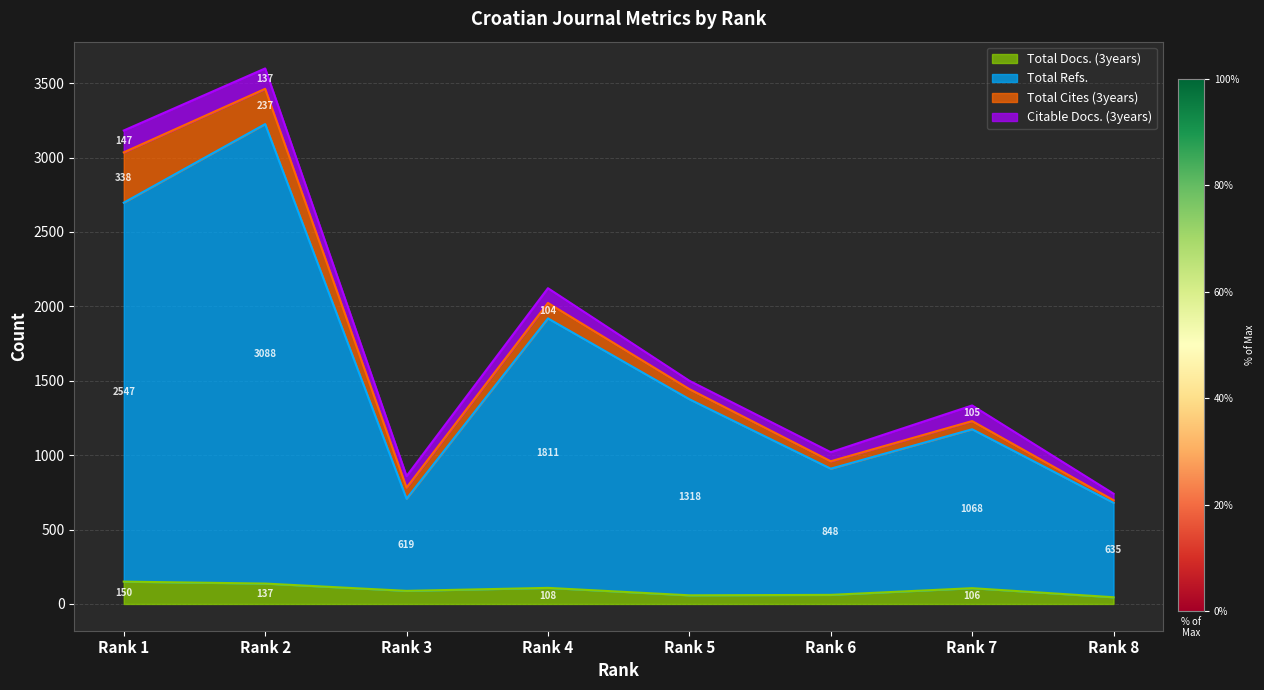

What are all the series names shown in the legend?

Total Docs. (3years), Total Refs., Total Cites (3years), Citable Docs. (3years)